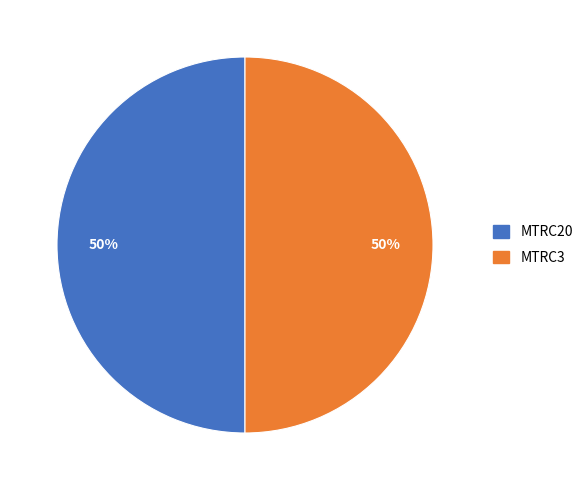

How many slices are in this pie chart?

2